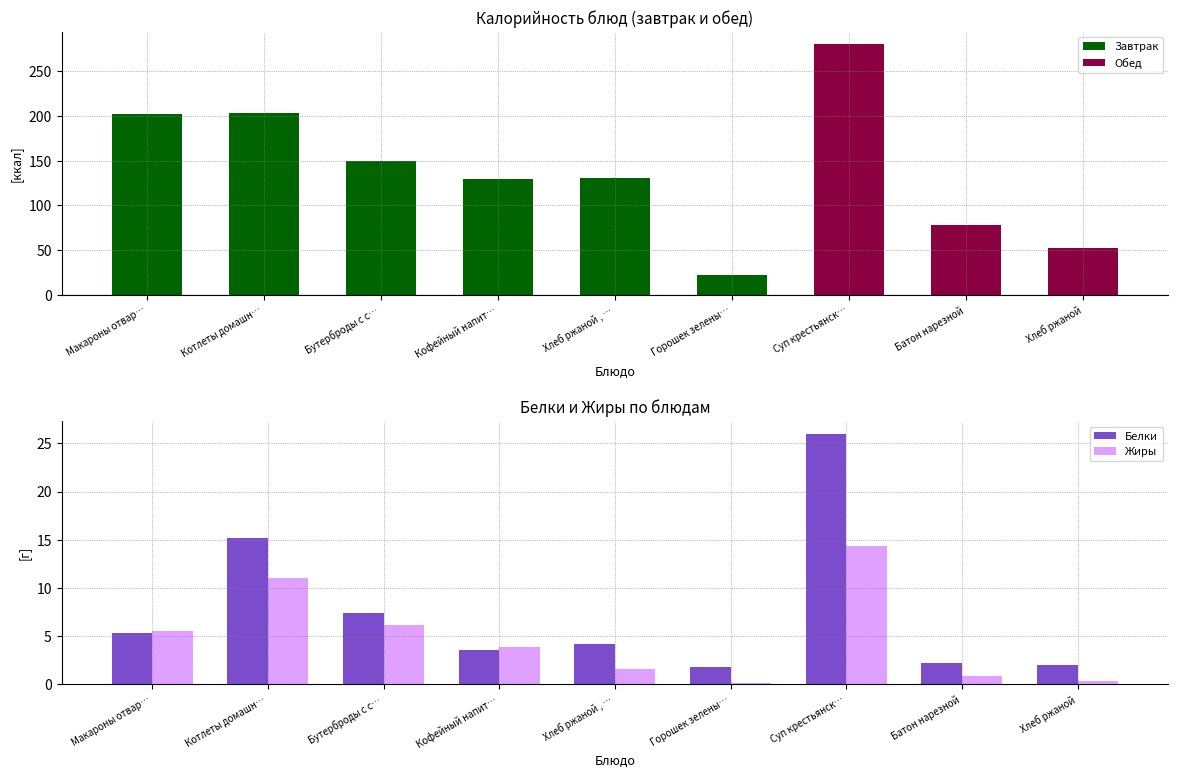

What is the spread (max minus min) of values at Батон нарезной?

78.6